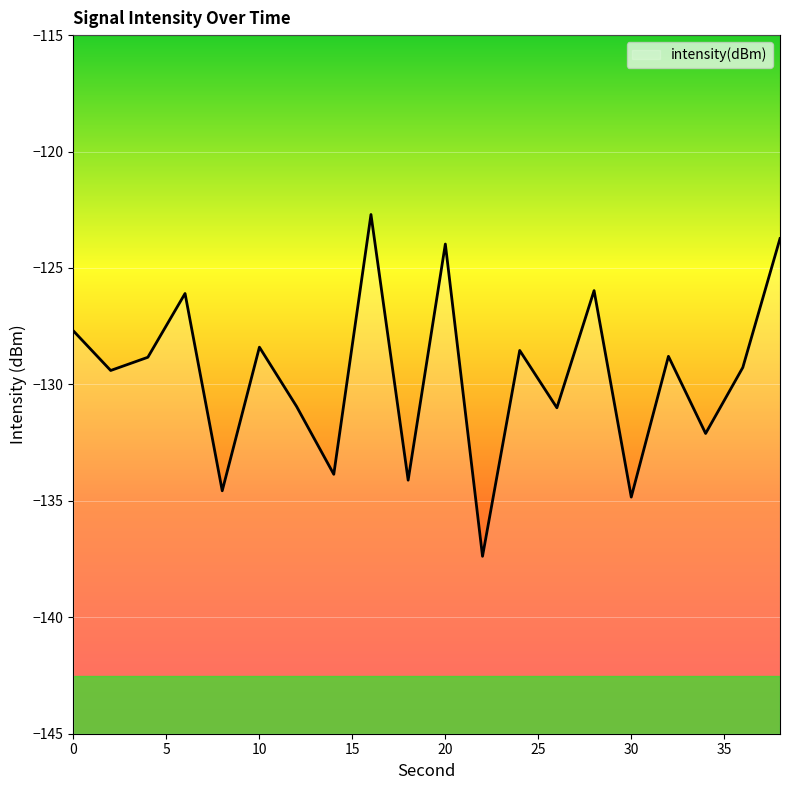

What is the difference between the maximum and minimum values?

14.7